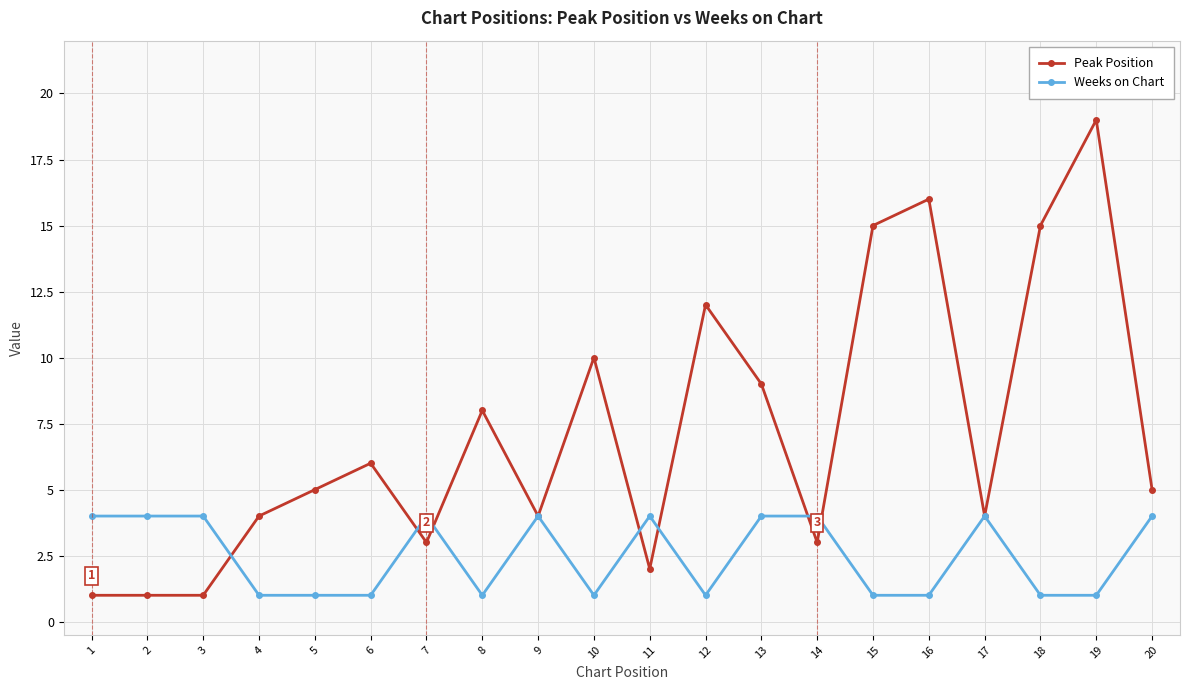

What is the difference between the Peak Position values at 15 and 5?

10